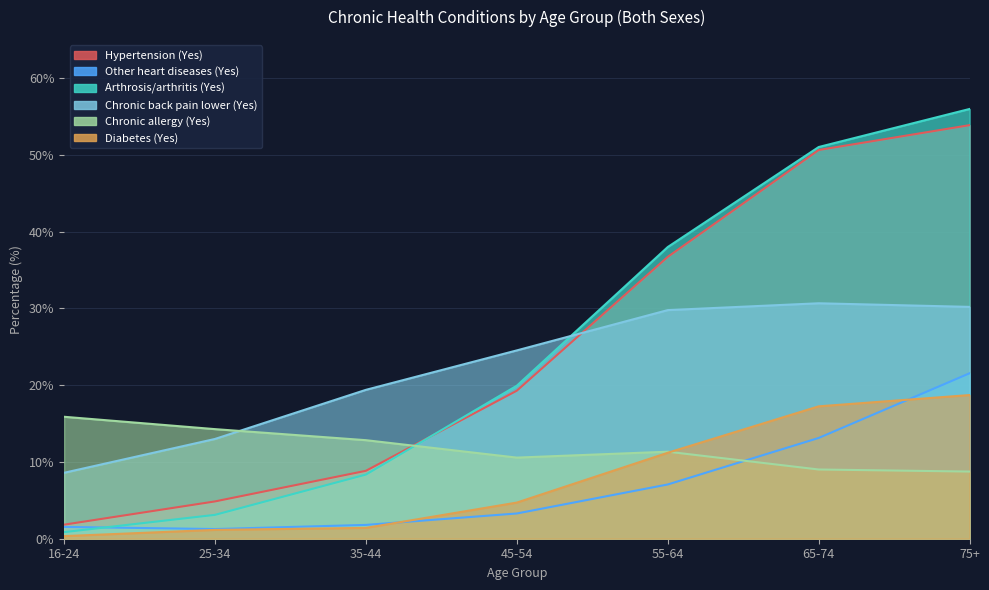

What is the lowest value of the Hypertension (Yes) series?

1.8